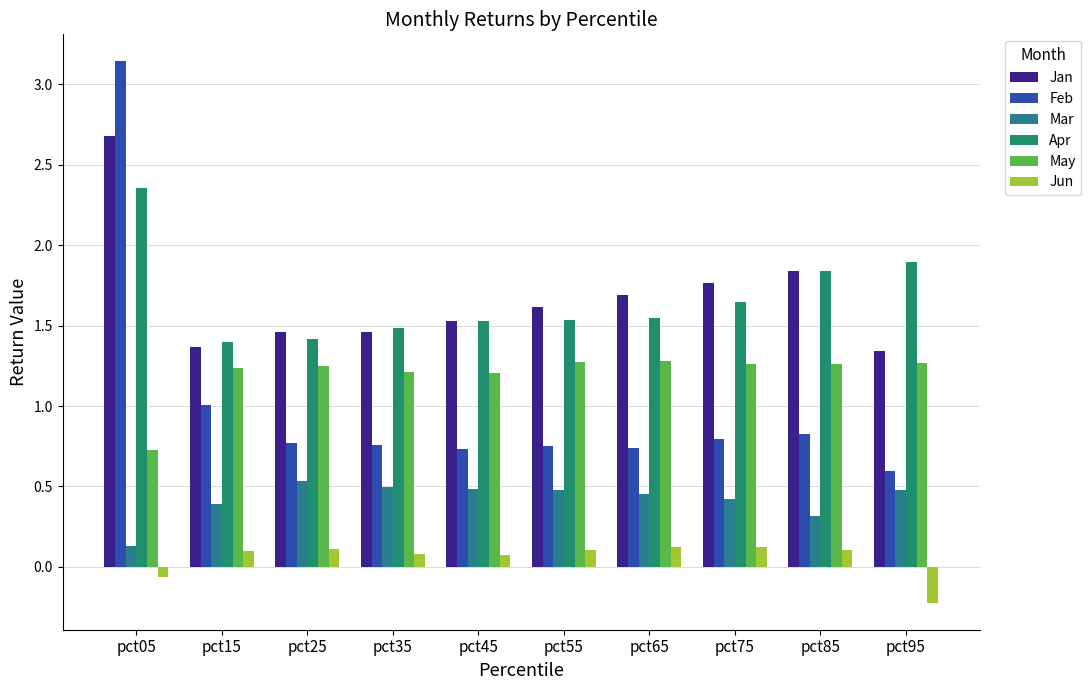

What are all the series names shown in the legend?

Jan, Feb, Mar, Apr, May, Jun